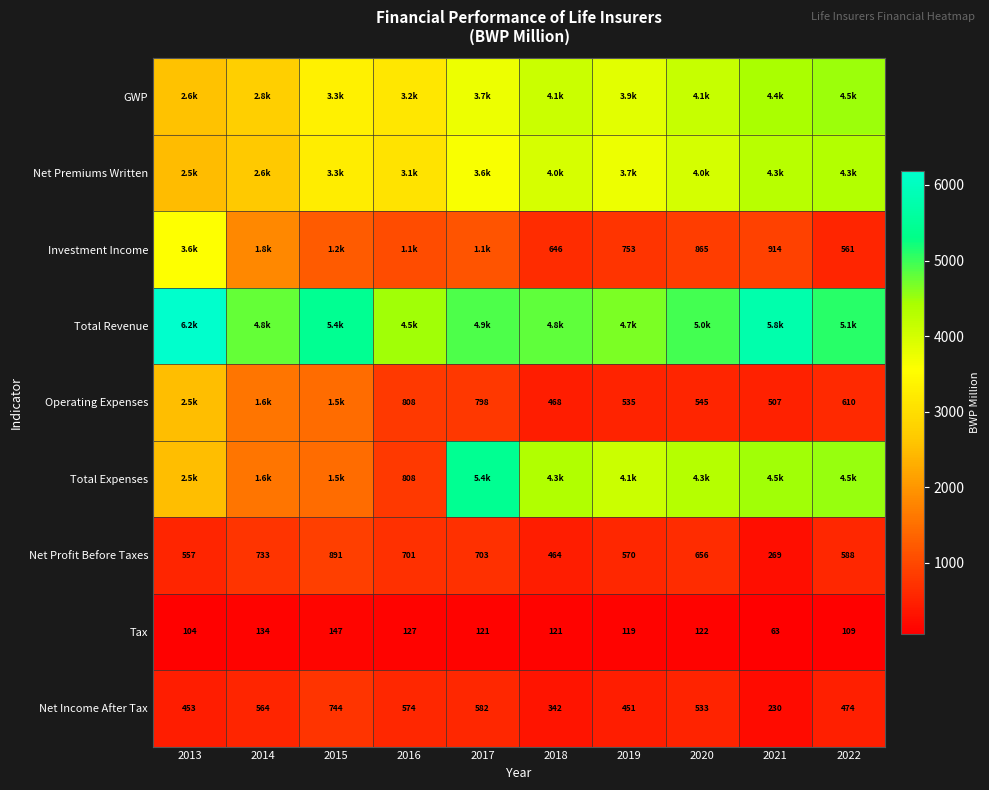

How many values in the Tax series are below 121?

4